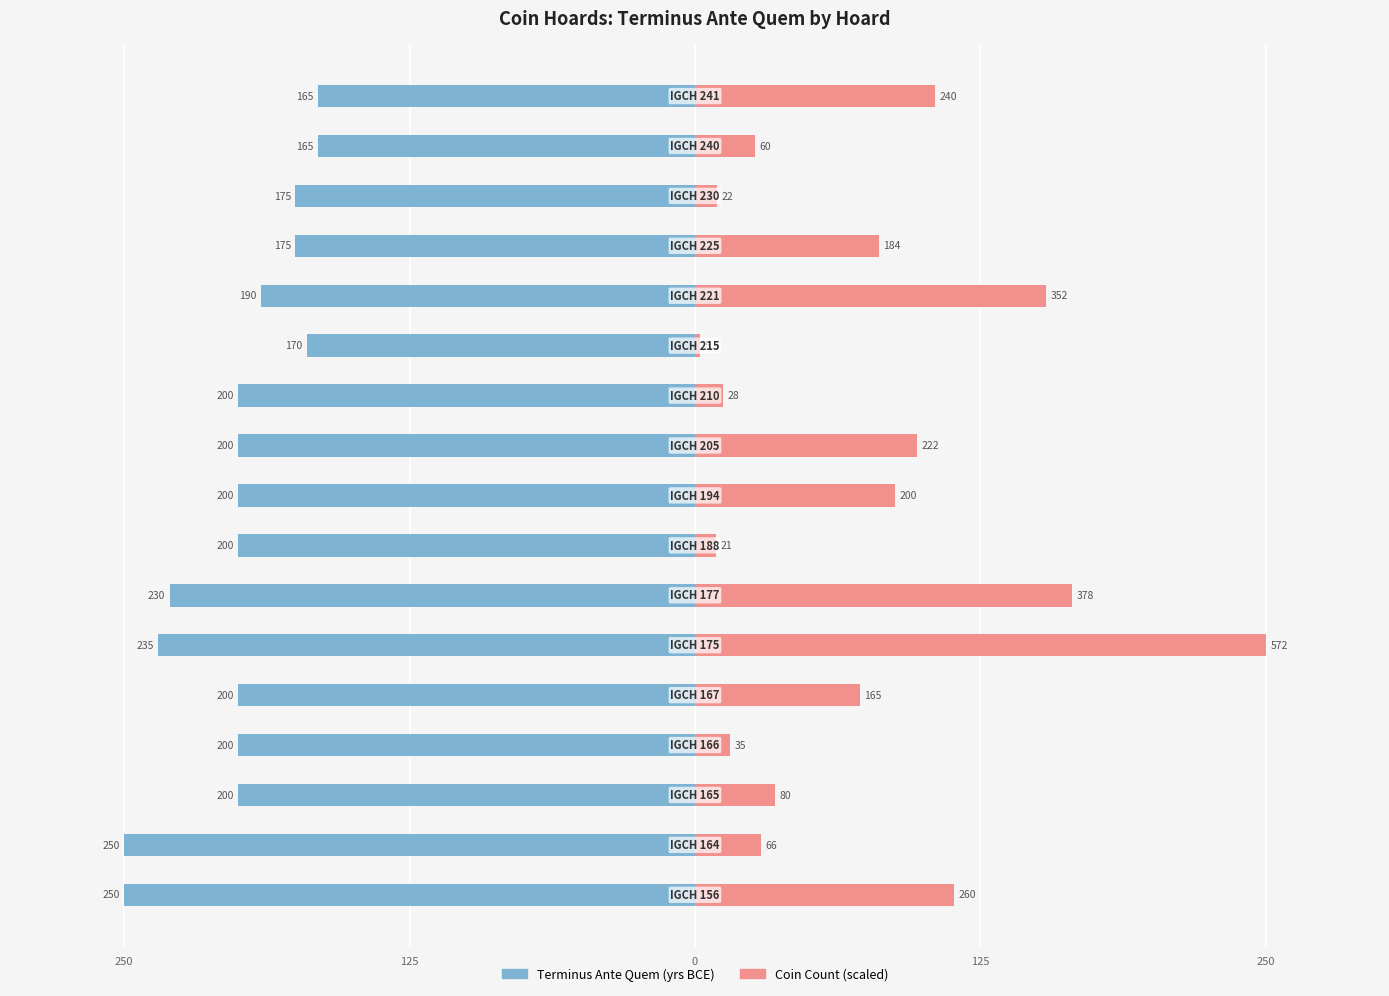

How many bars are there in total?

34